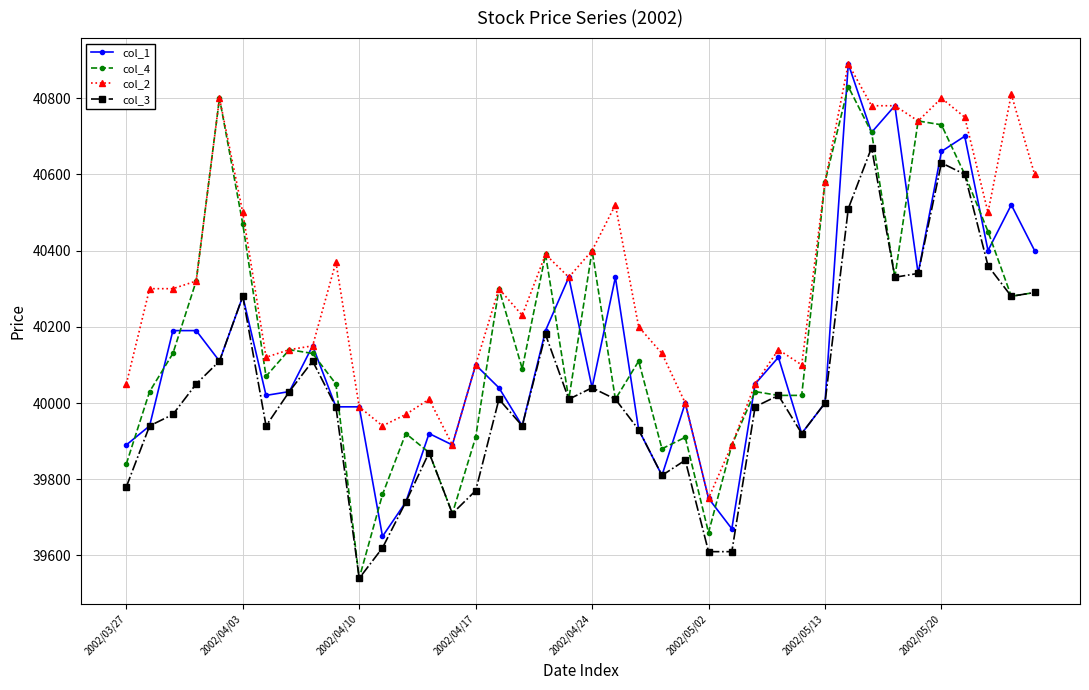

What is the difference between the maximum and minimum values in the col_1 series?

1240